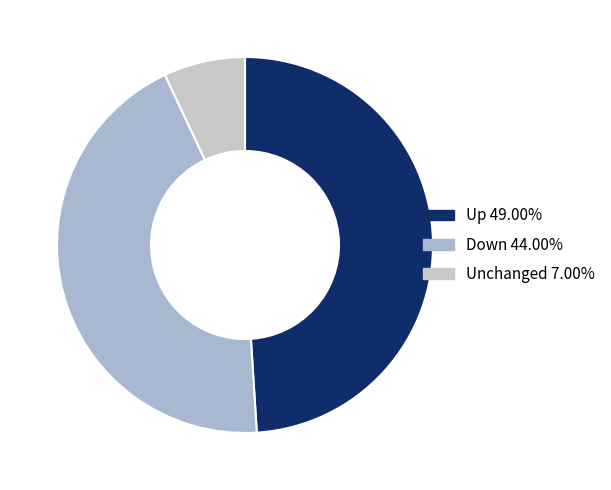

Is there any slice that represents more than half of the pie?

No